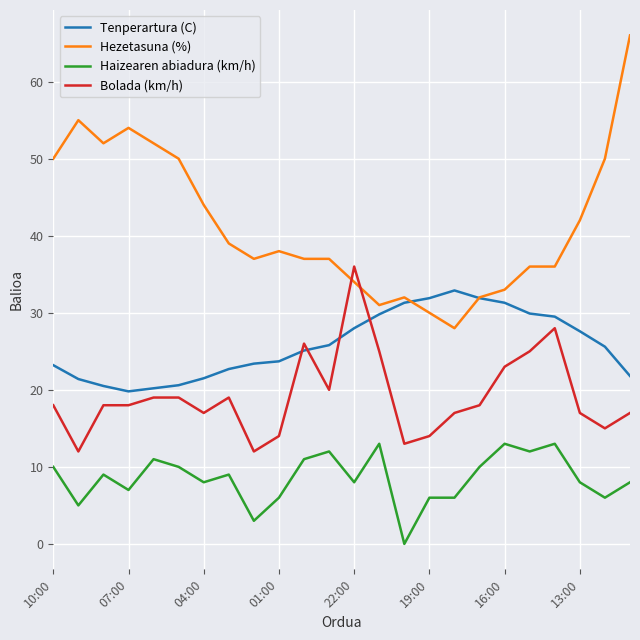

After their last crossing, which series has the higher values: Hezetasuna (%) or Bolada (km/h)?

Hezetasuna (%)